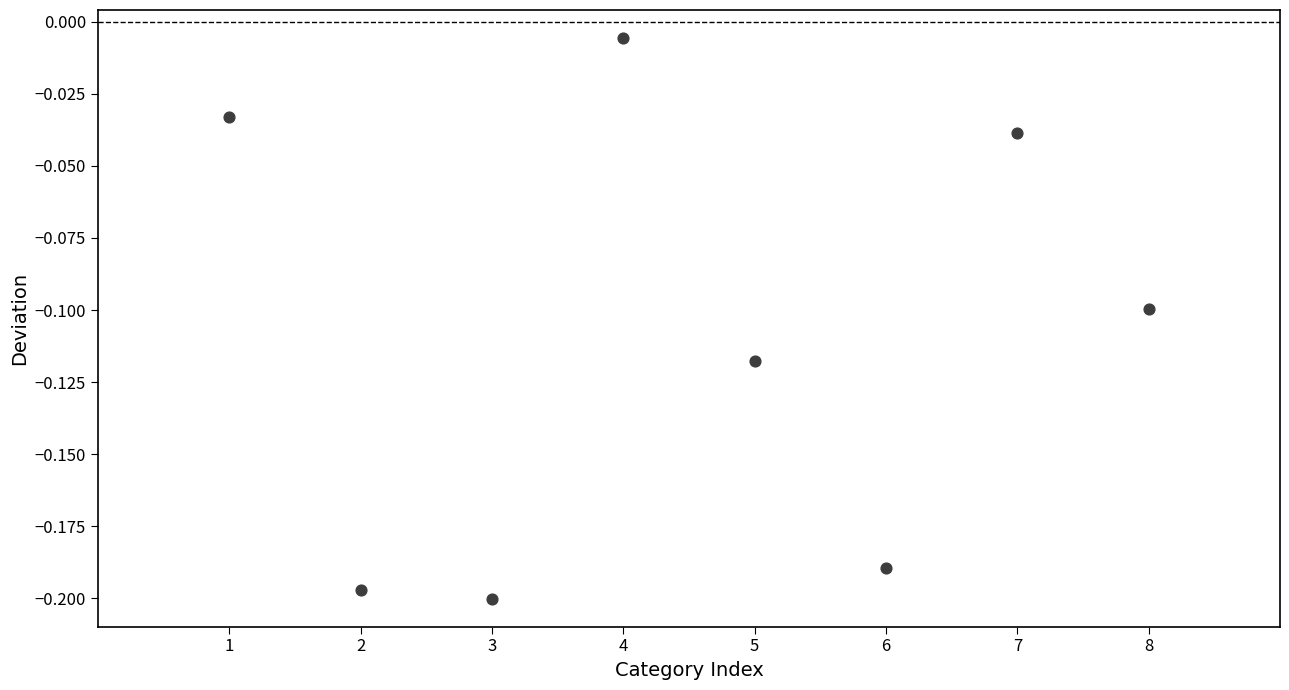

What is the average X value?

4.5